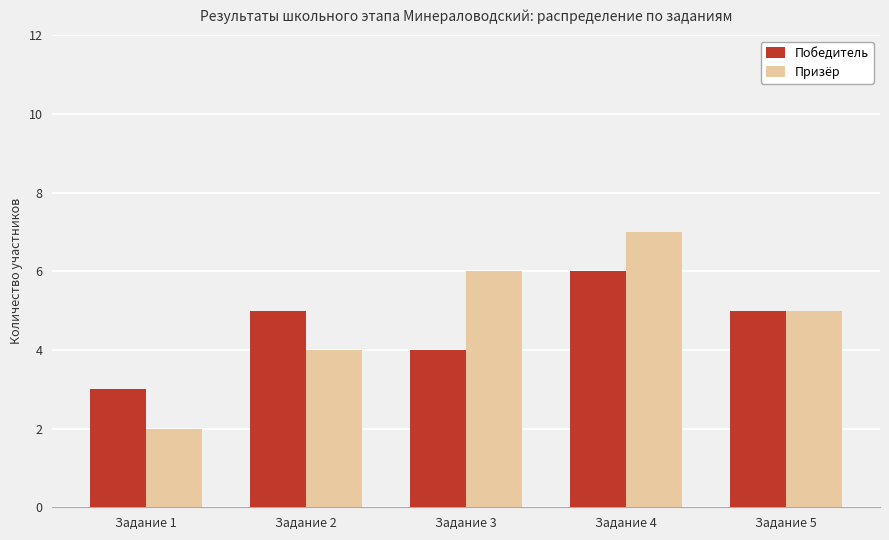

The Победитель series shows 4 at Задание 3. True or false?

True